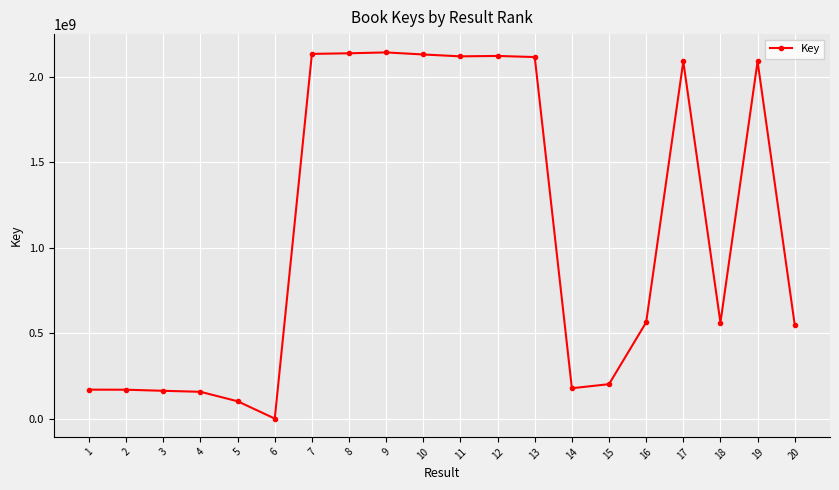

Is it true that the value at 1 is 169064487?

True